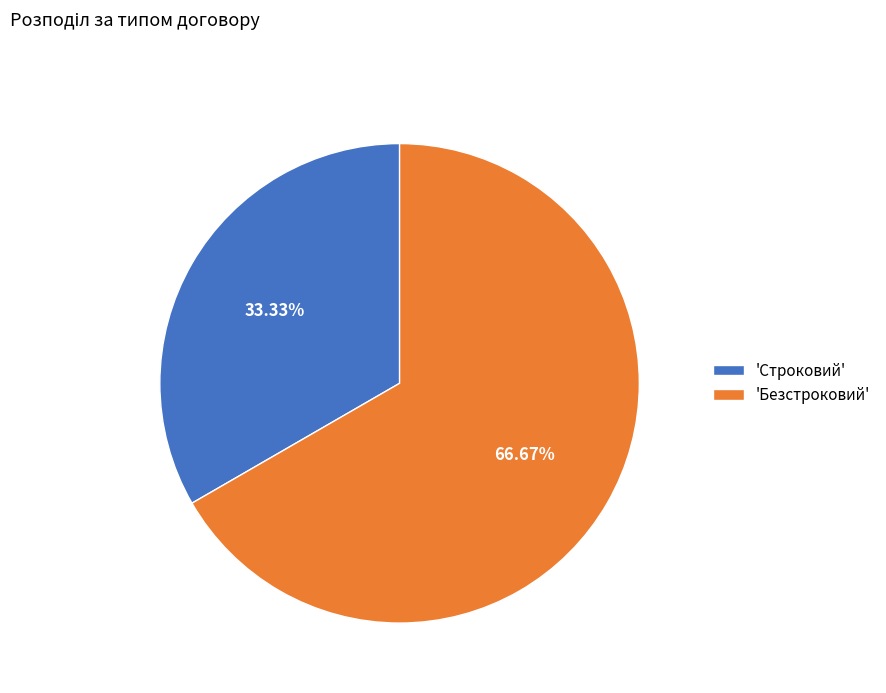

Rank the categories by value from highest to lowest.

'Безстроковий', 'Строковий'